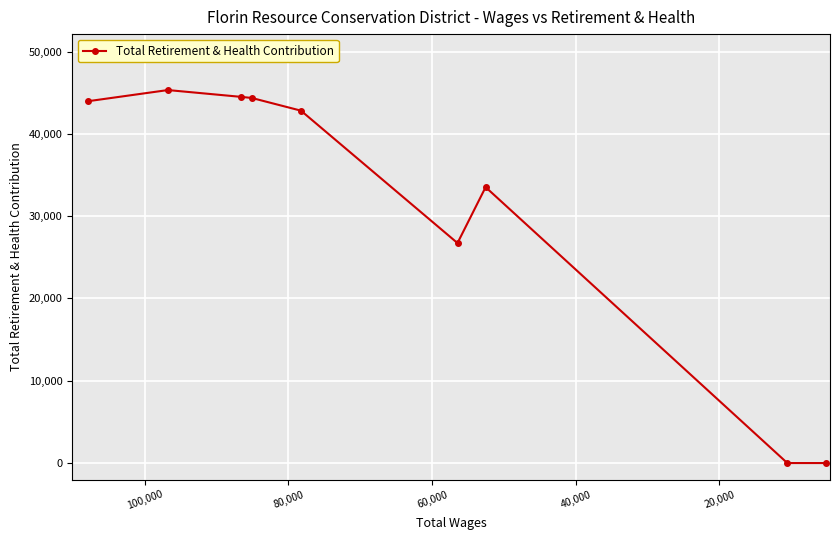

What is the difference between the maximum and minimum values?

45319